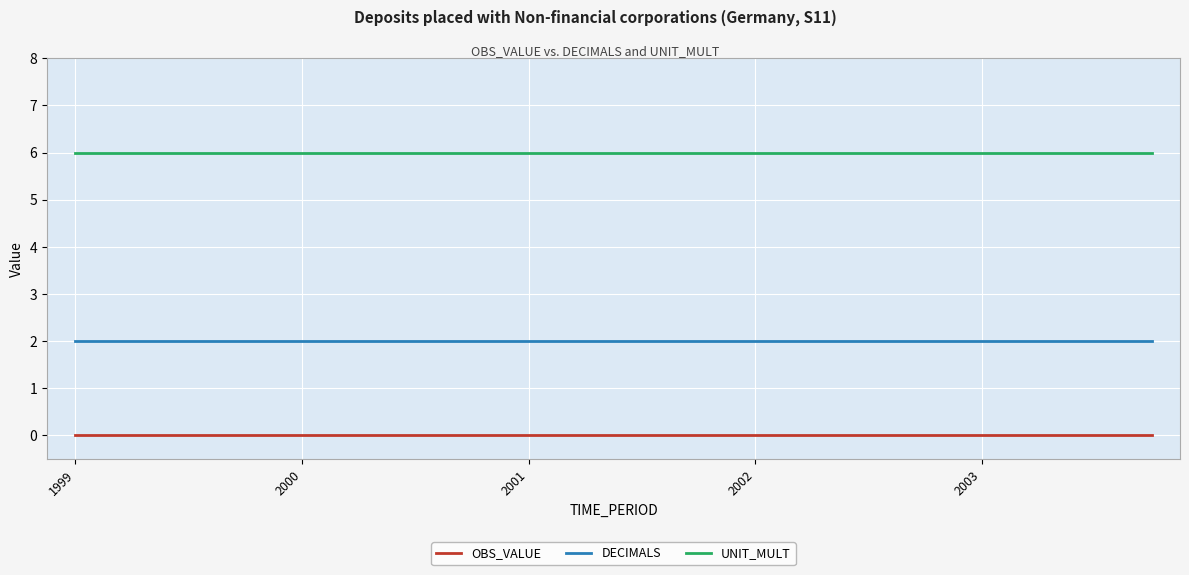

What is the minimum value for UNIT_MULT?

6